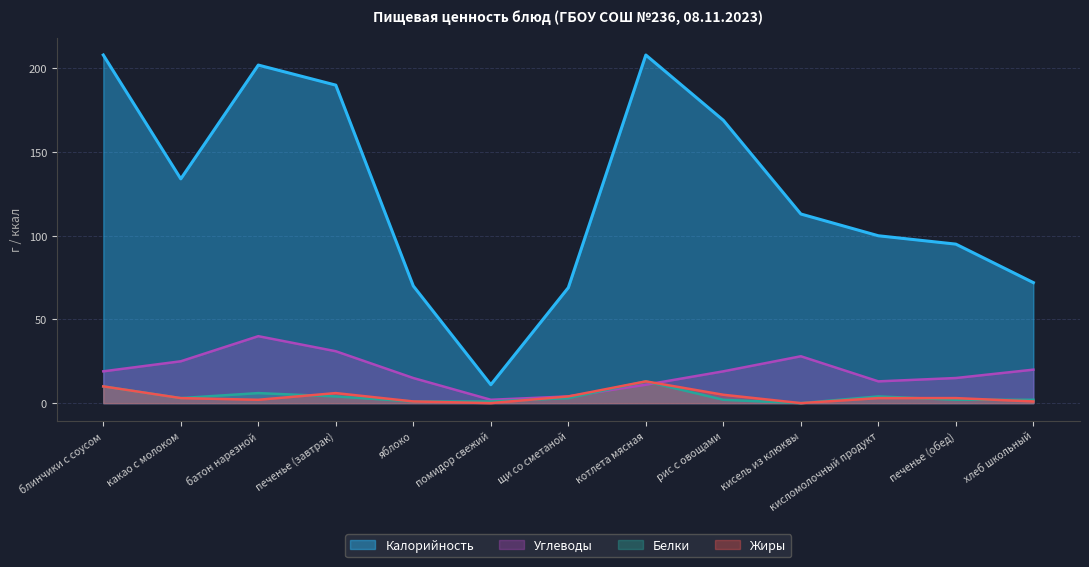

At кисель из клюквы, list the series in order from largest to smallest.

Калорийность, Углеводы, Белки, Жиры